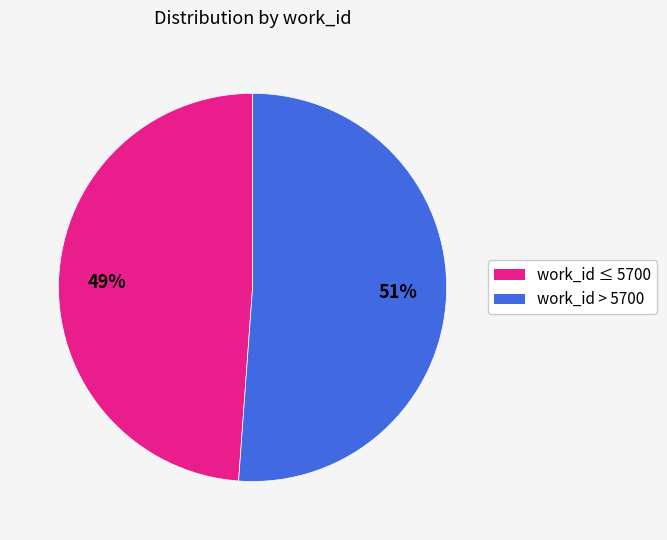

Is there a majority slice in this chart?

Yes